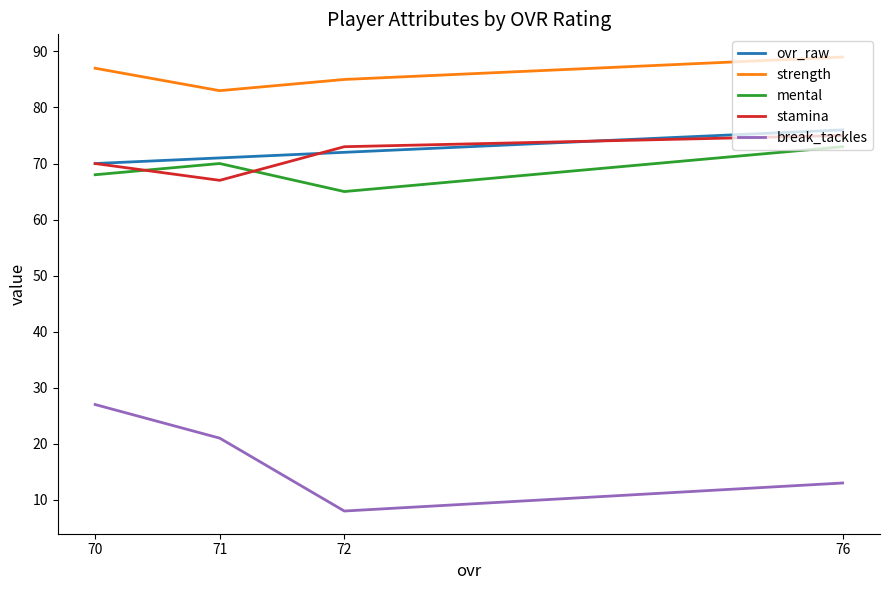

What is the total value across all series at 71?

312